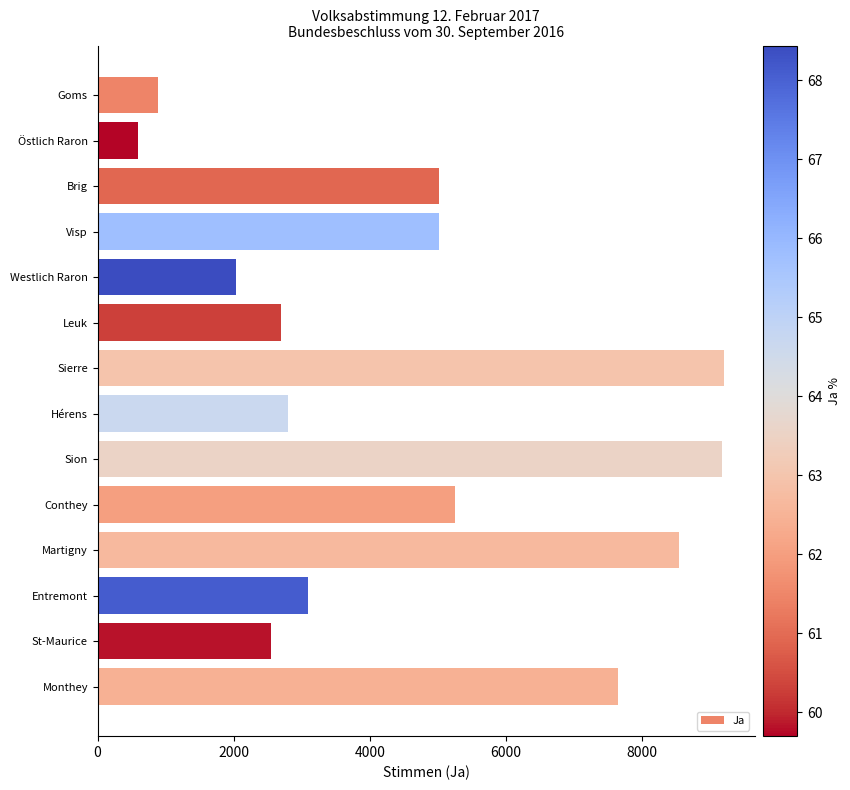

What is the smallest value displayed?

594